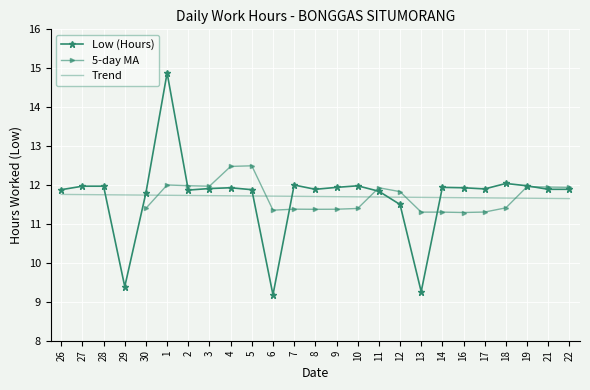

How many categories are shown in the chart?

25